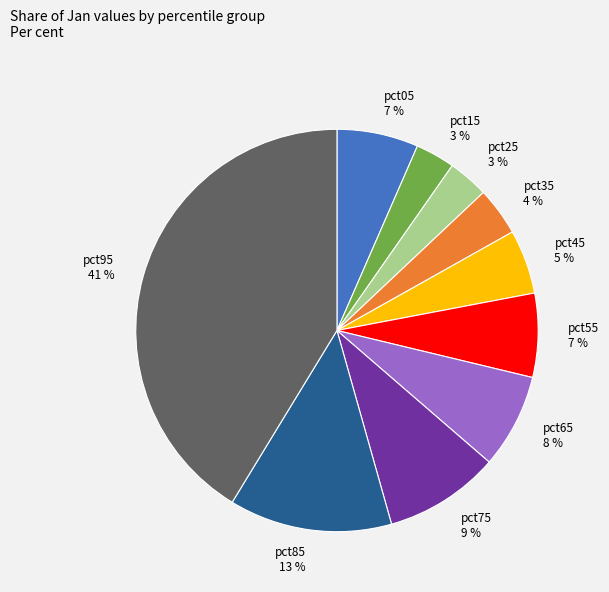

Combined, do pct65 and pct15 account for over 50%?

No